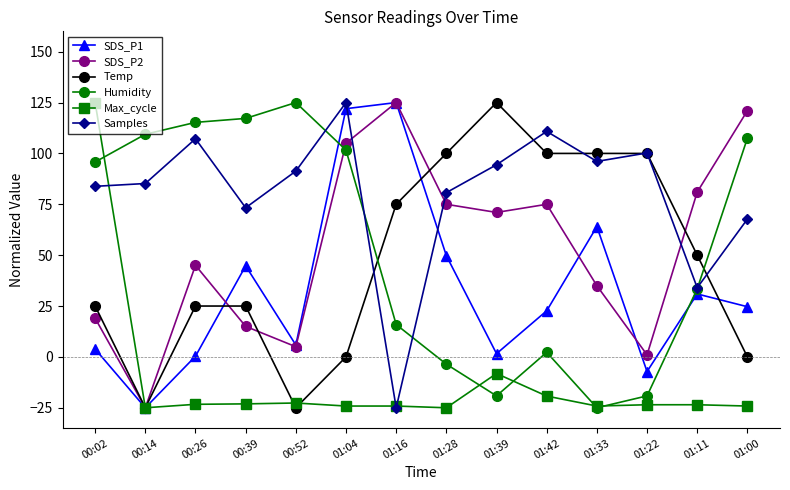

What is the total value across all series at 01:33?

246.0